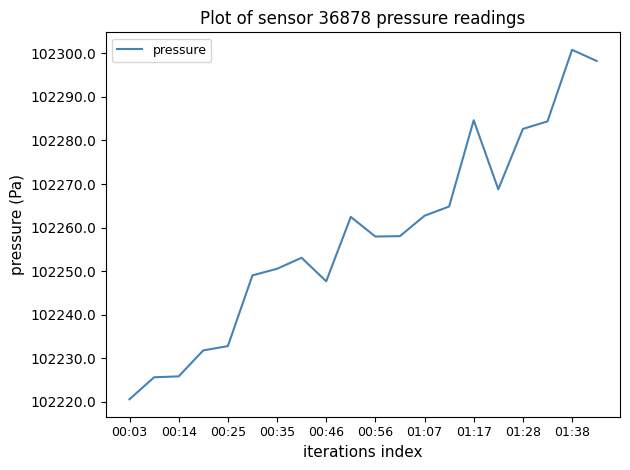

What is the difference between the maximum and minimum values?

80.2